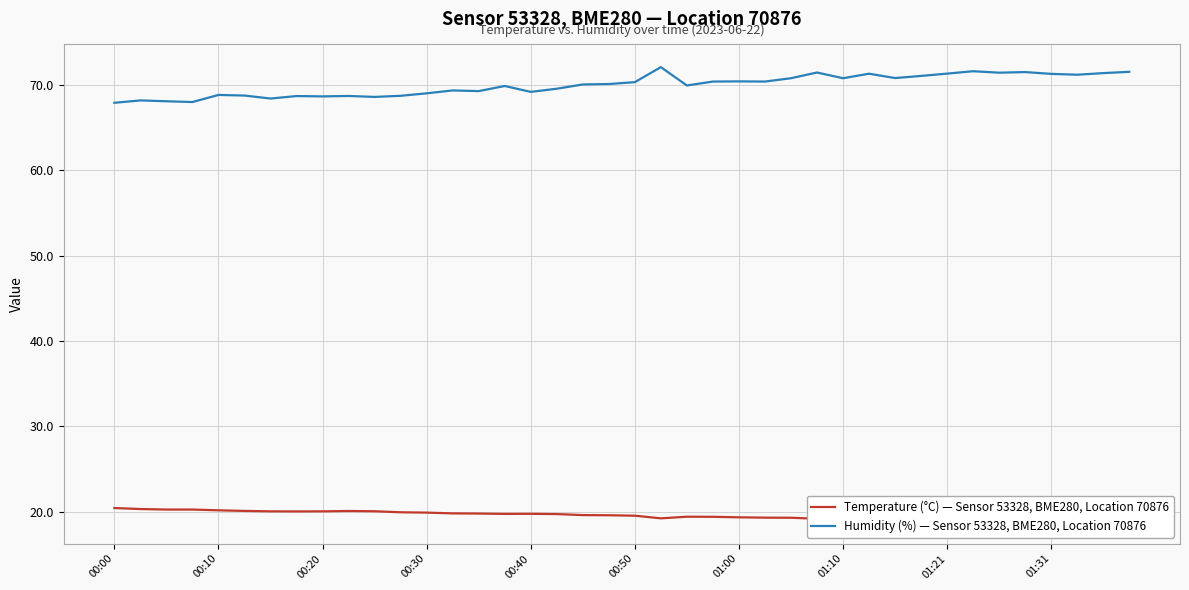

What is the minimum value for Humidity (%) — Sensor 53328, BME280, Location 70876?

67.9